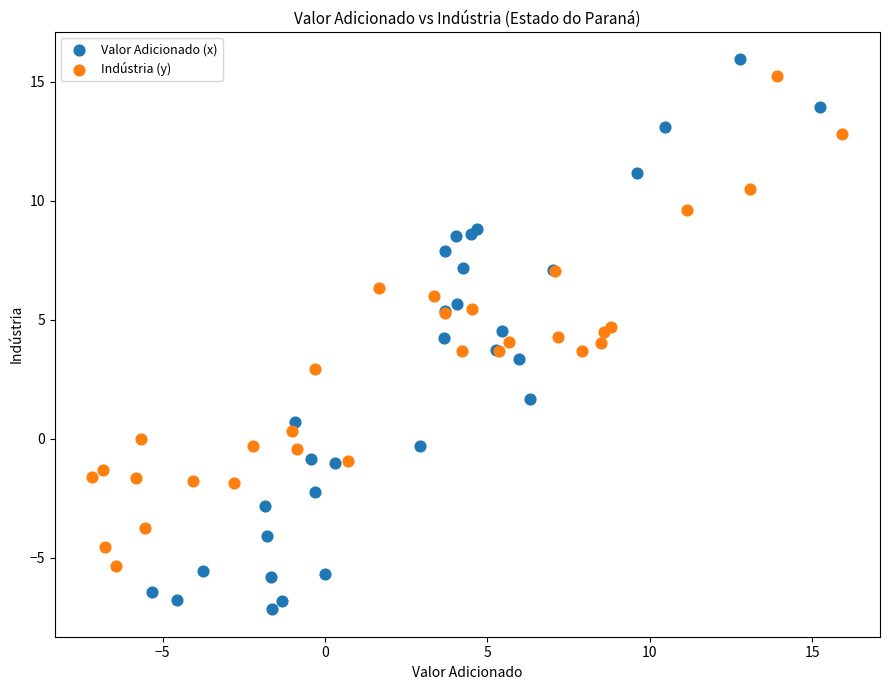

Which series has the widest spread of Y values?

Valor Adicionado (x)